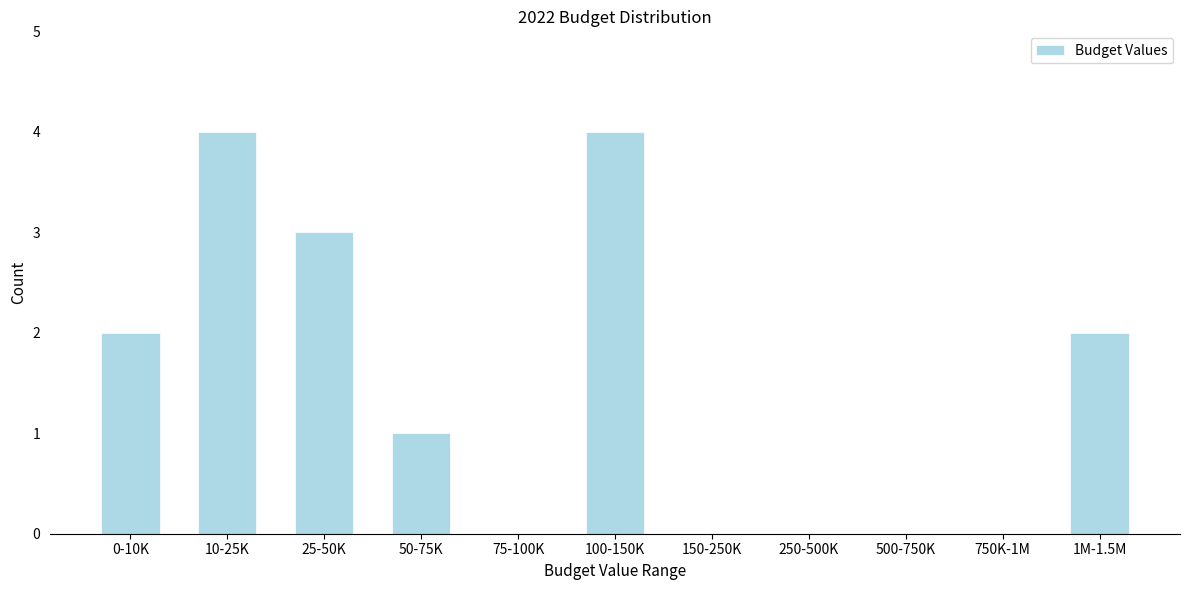

Reading left to right, extract all data points from this chart.

0-10K=2	10-25K=4	25-50K=3	50-75K=1	75-100K=0	100-150K=4	150-250K=0	250-500K=0	500-750K=0	750K-1M=0	1M-1.5M=2